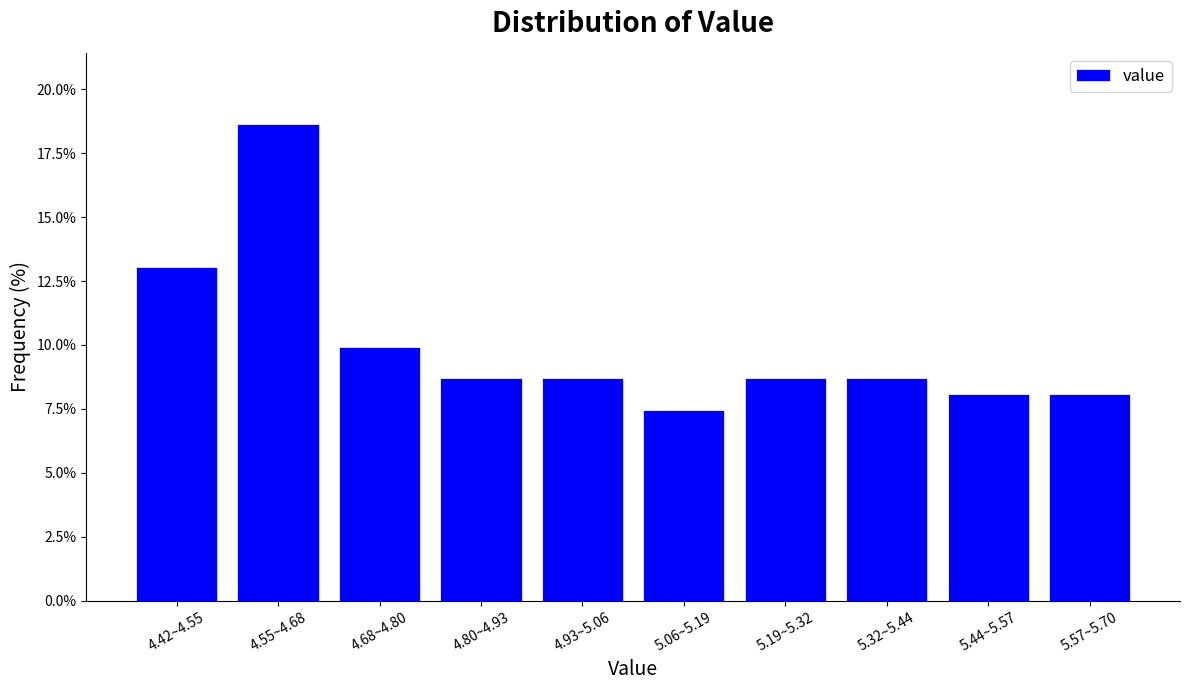

Reading left to right, list all the values displayed in this chart.

13.0	18.6	9.9	8.7	8.7	7.5	8.7	8.7	8.1	8.1